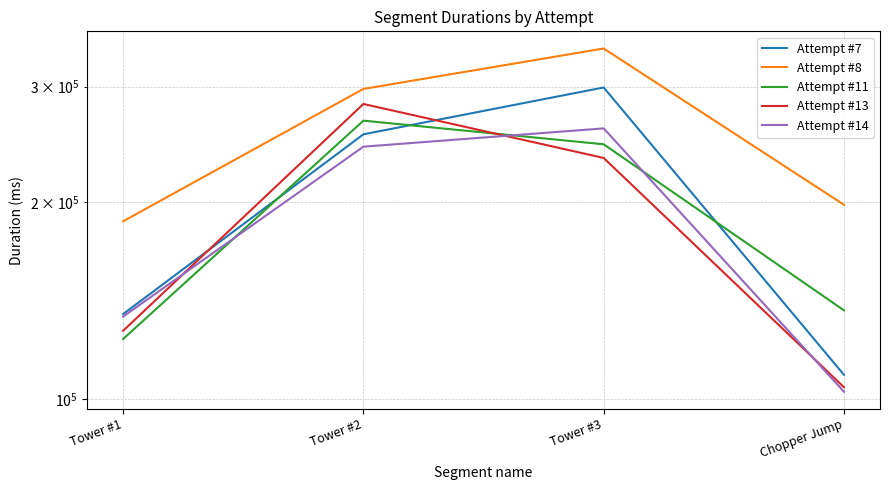

True or false: Attempt #7 and Attempt #8 intersect in this chart.

False